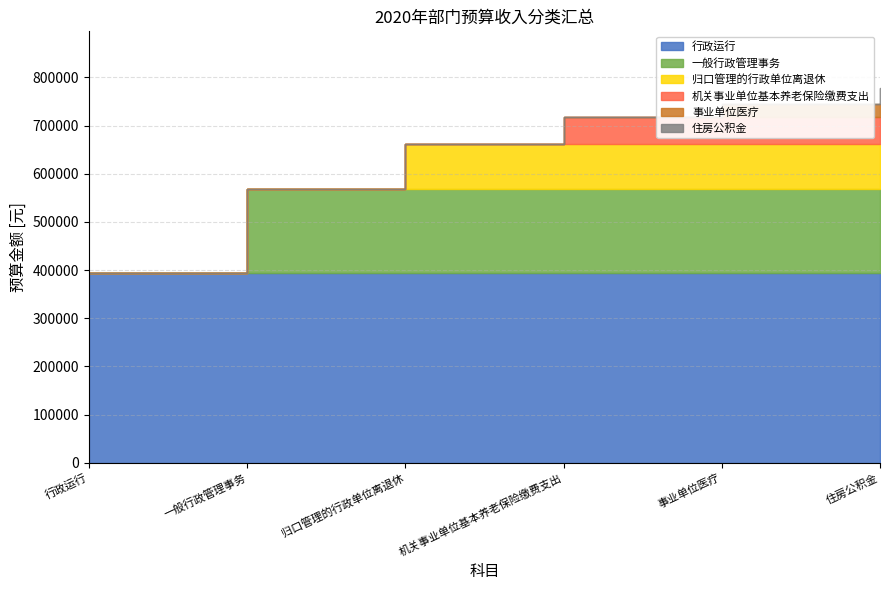

Where is 住房公积金 nearest to the value 16518?

一般行政管理事务